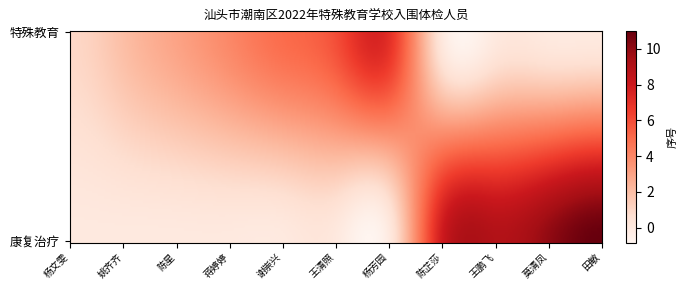

The 康复治疗 series shows 15 at 莫清凤. True or false?

False